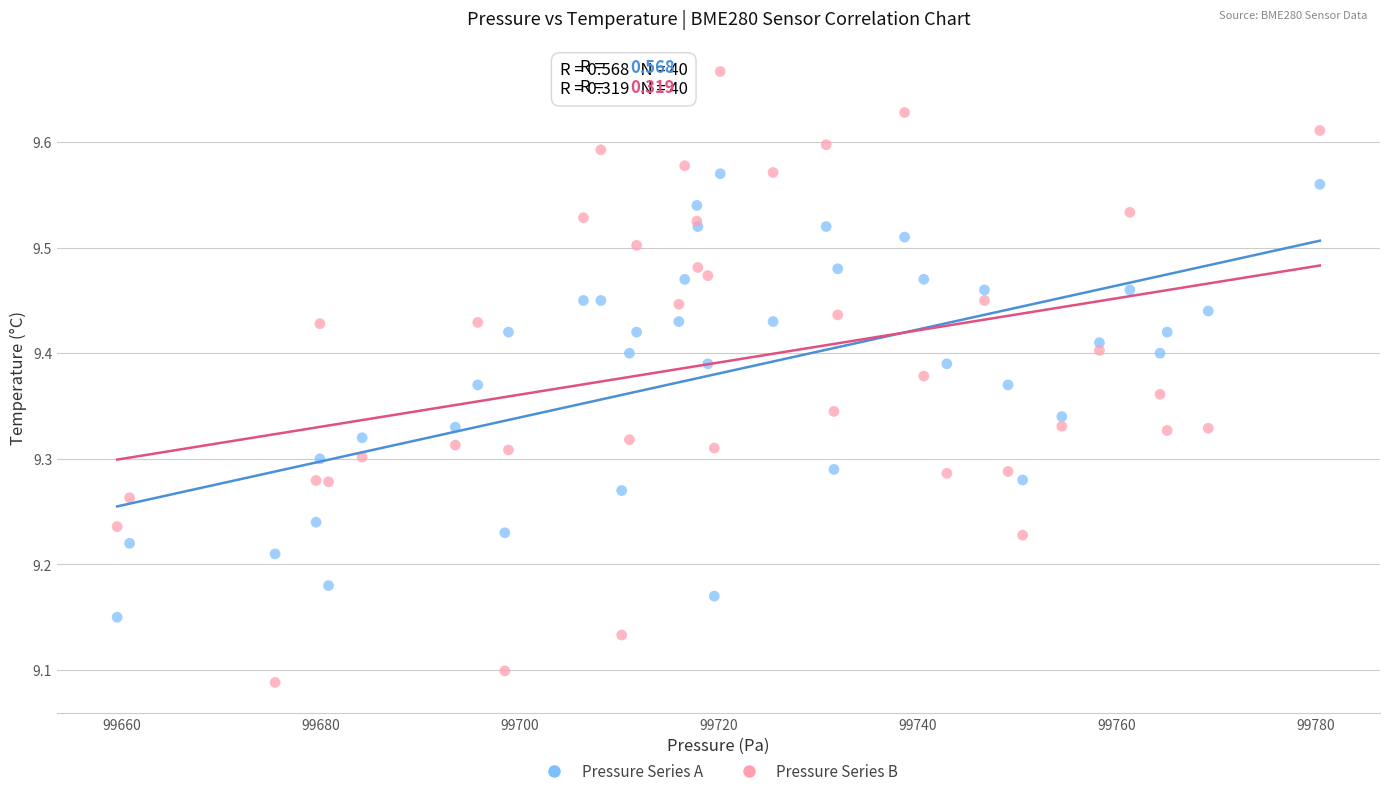

What is the X range (max minus min) for the scatter plot?

120.9